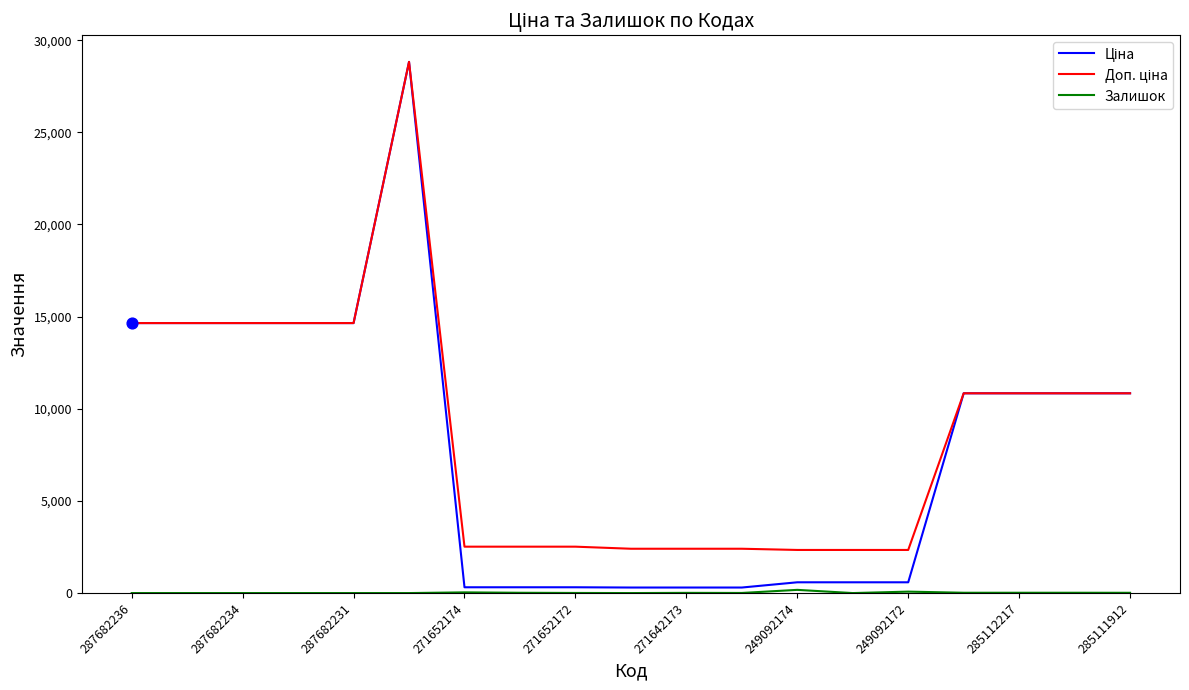

Which series has the largest total across all categories?

Доп. ціна